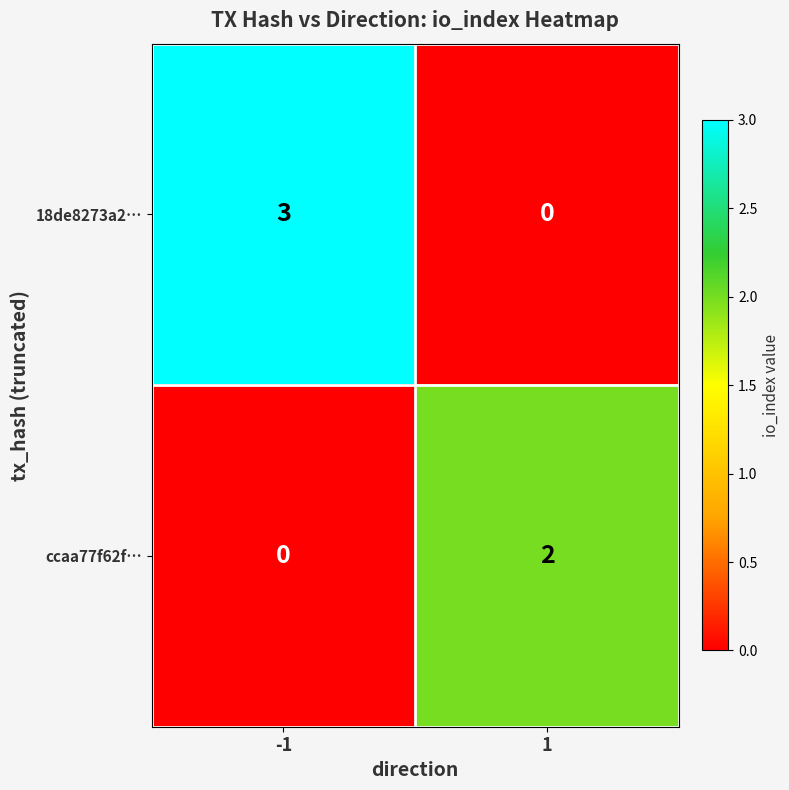

Reading right to left, extract all data points from this chart.

18de8273a2…: 1=0	-1=3
ccaa77f62f…: 1=2	-1=0